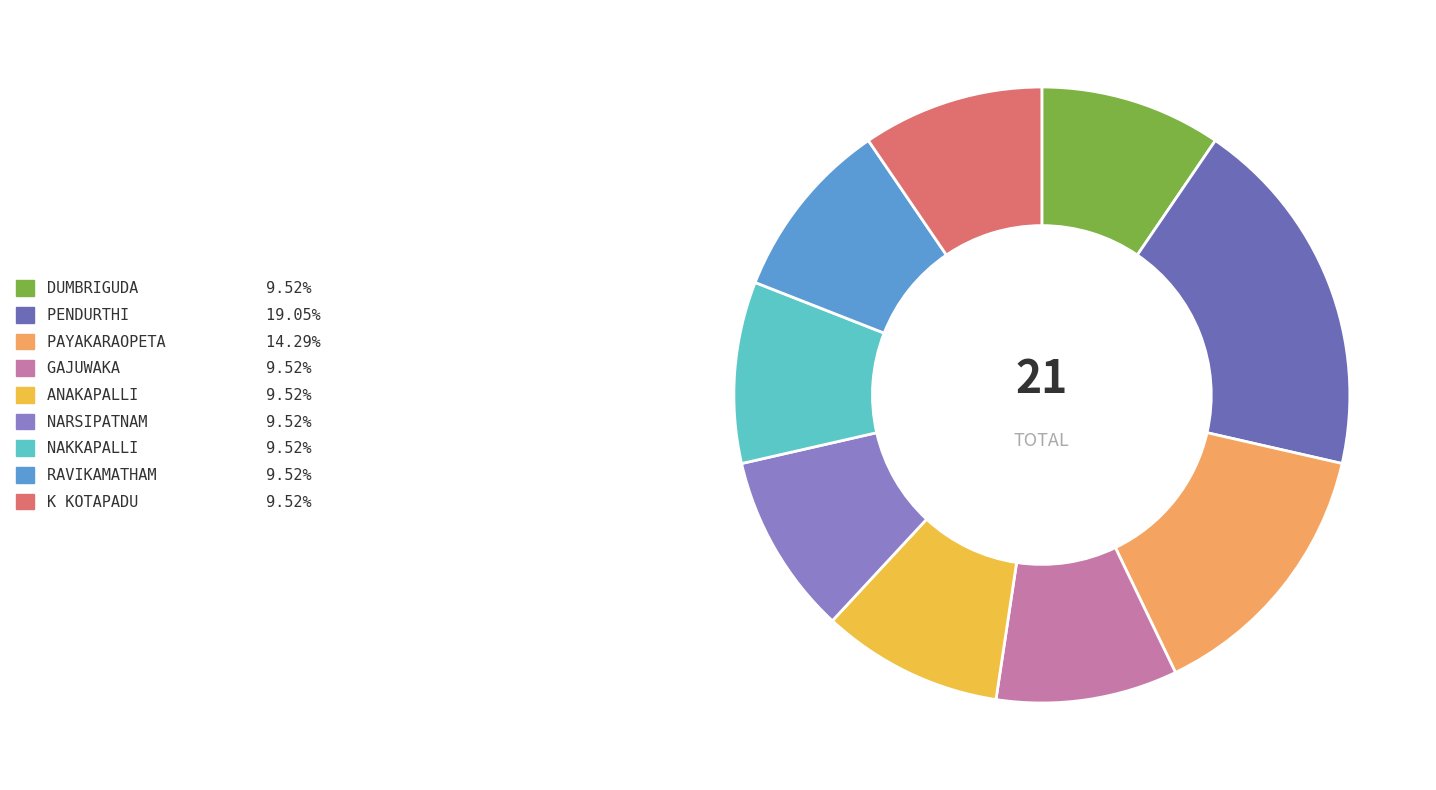

Which category has the biggest portion of the pie?

PENDURTHI